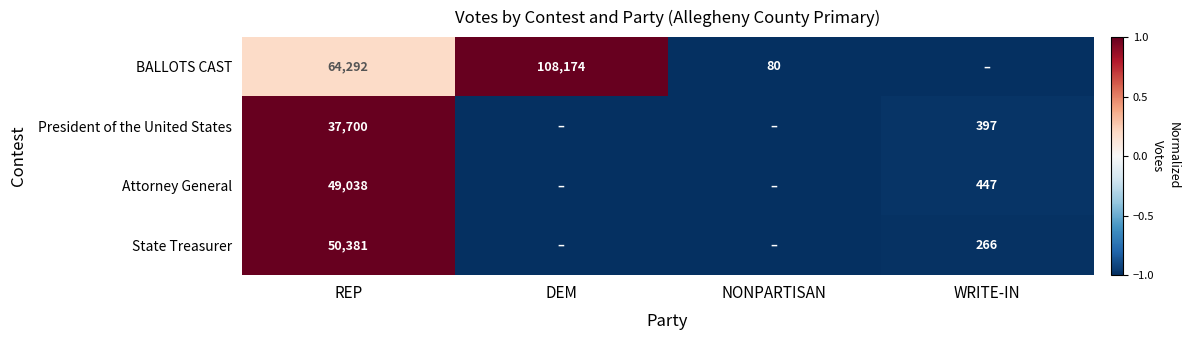

The value of President of the United States at REP is 50060. True or false?

False